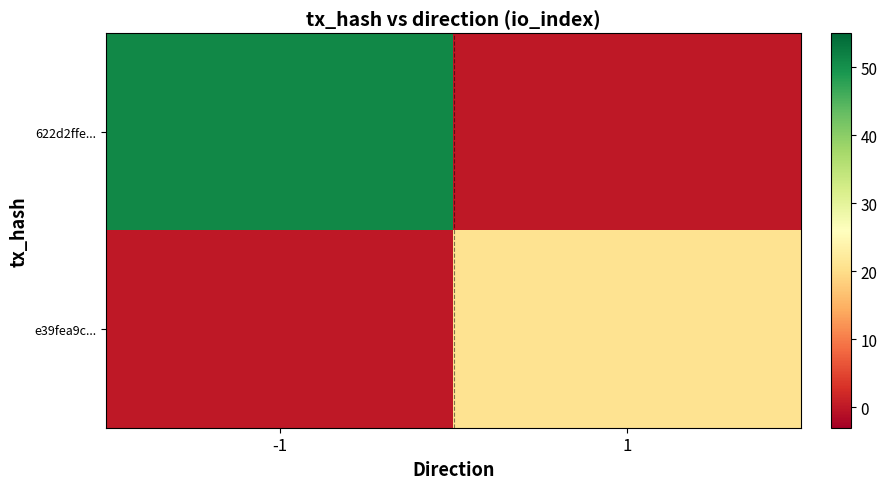

Which series has the largest total across all categories?

622d2ffe...